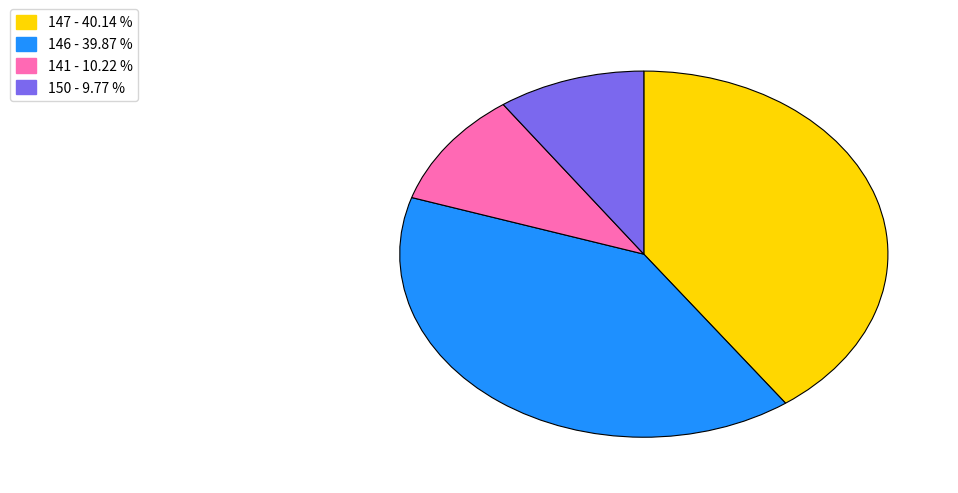

Between 141 - 10.22 % and 146 - 39.87 %, which is larger?

146 - 39.87 %